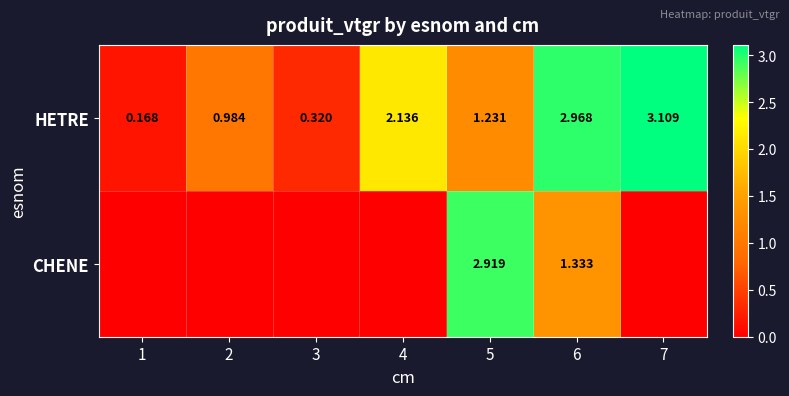

Between 5 and 6, which series saw the biggest shift?

HETRE